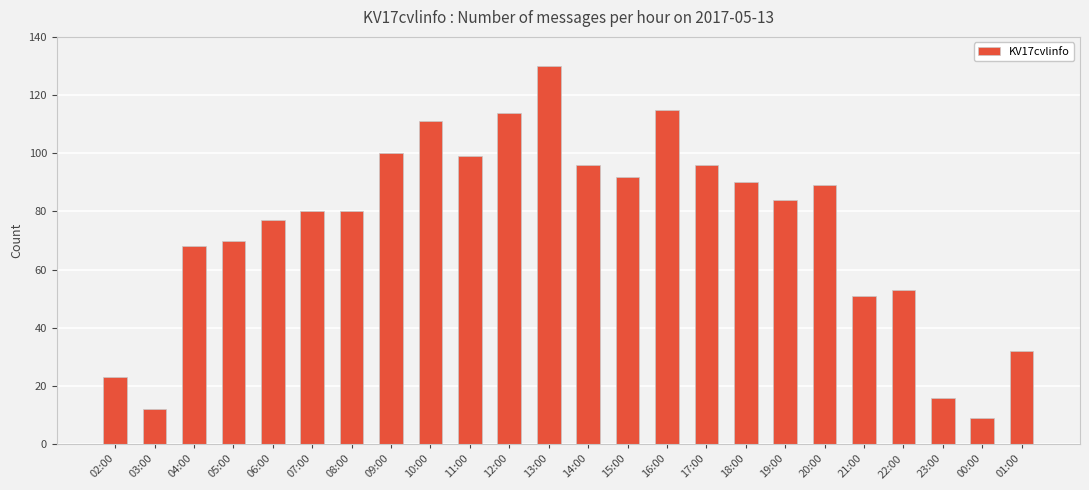

Which label corresponds to the largest value in the chart?

13:00